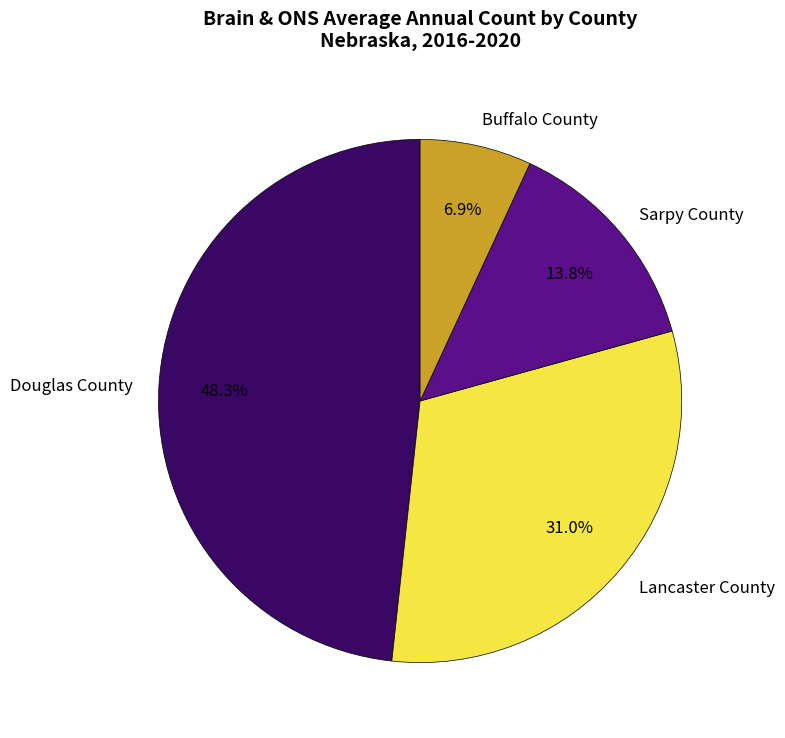

To the nearest percent, what is the difference between the largest and smallest slice percentages?

41%